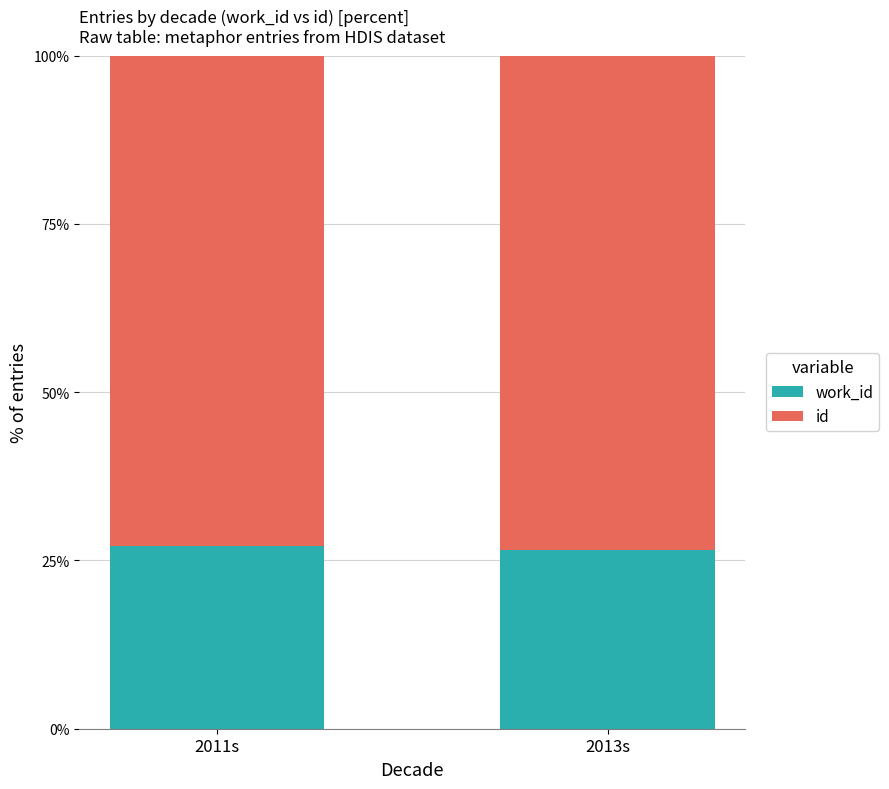

What is the label of the 2nd bar from the left?

2013s